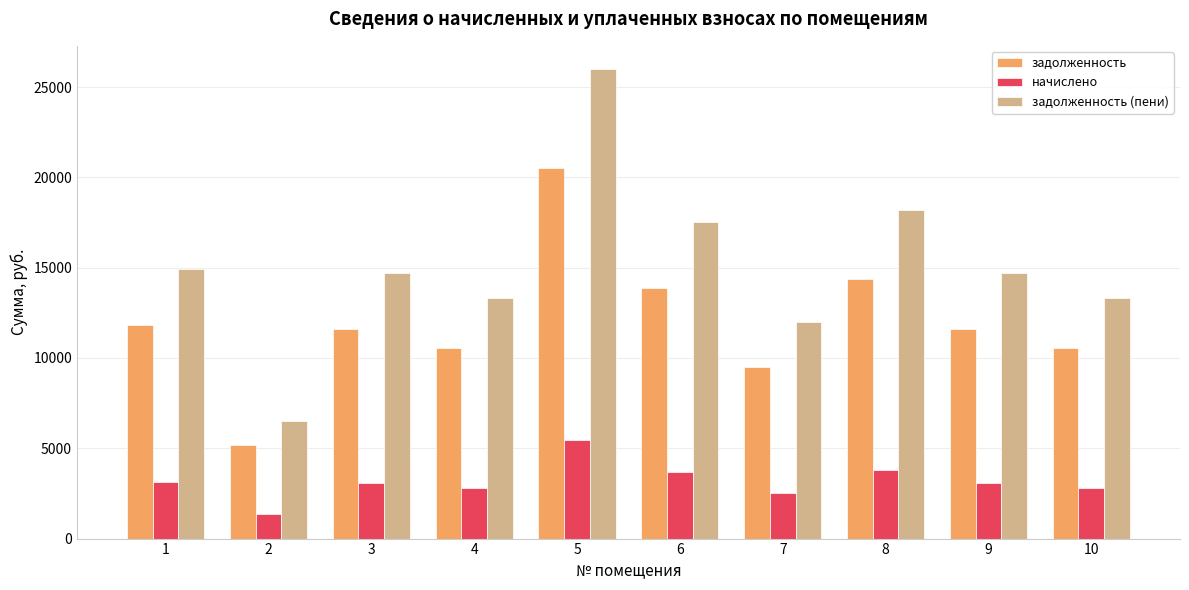

Which series has the widest spread of values?

задолженность (пени)